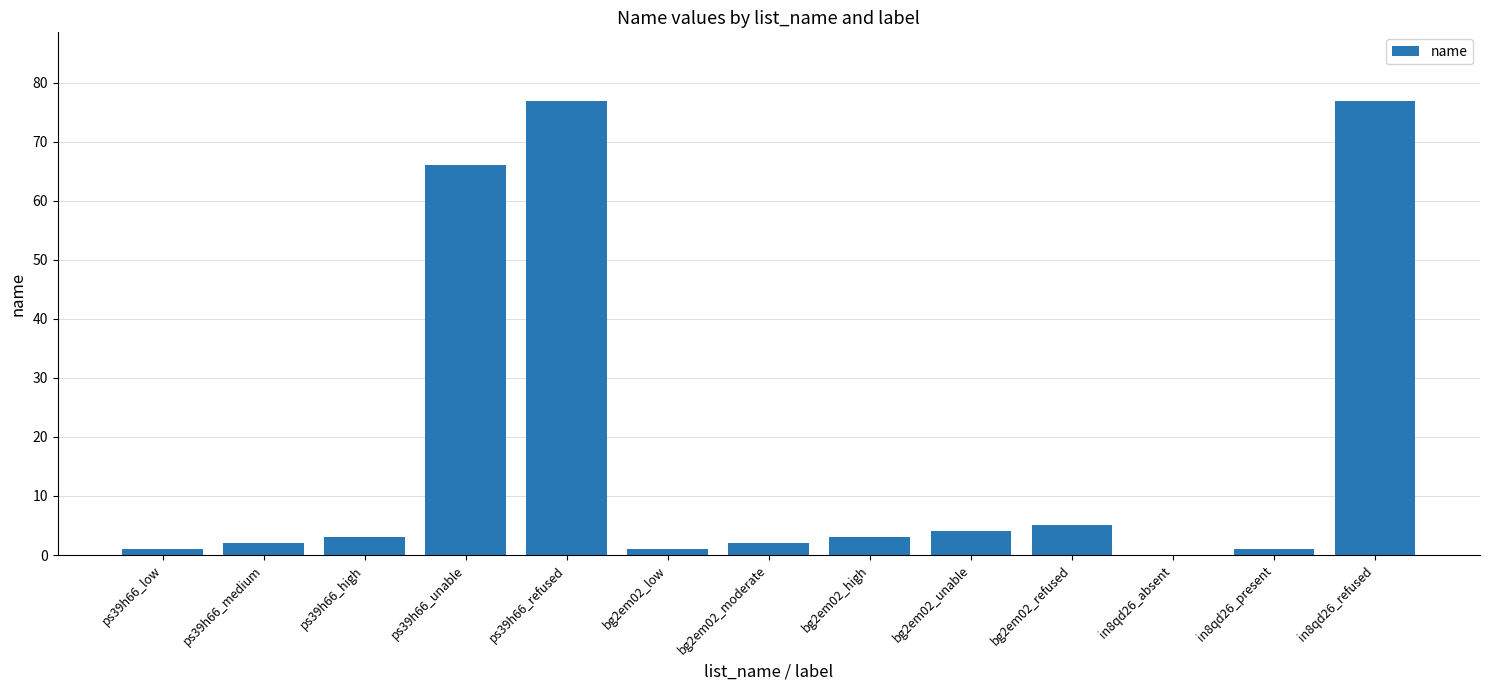

True or false: the data shows 2 at bg2em02_refused.

False